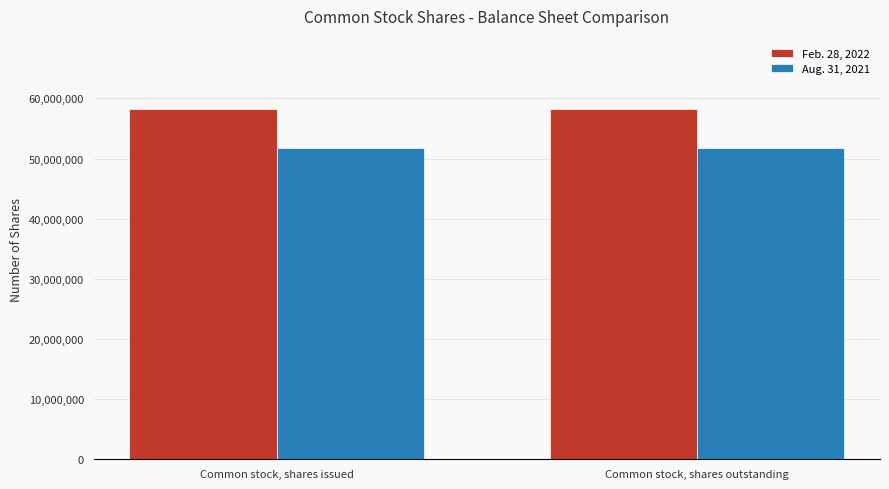

What is the difference between the highest and lowest values at Common stock, shares outstanding?

6490701